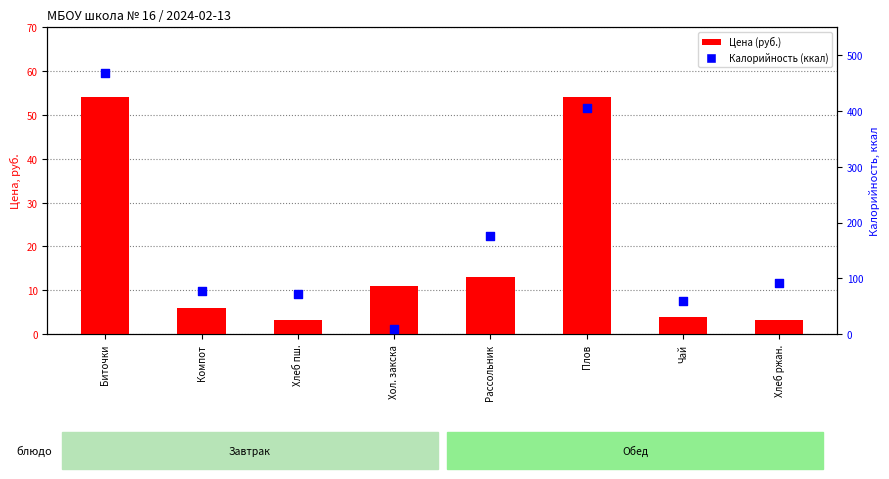

Which series contains the highest Y value?

Калорийность (ккал)